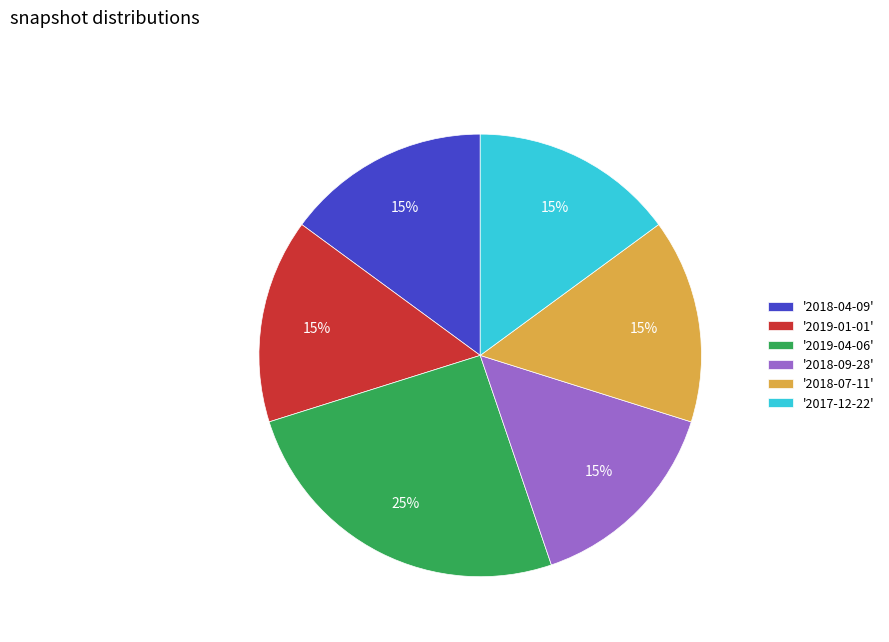

The '2018-07-11' slice represents 23% of the pie. True or false?

False